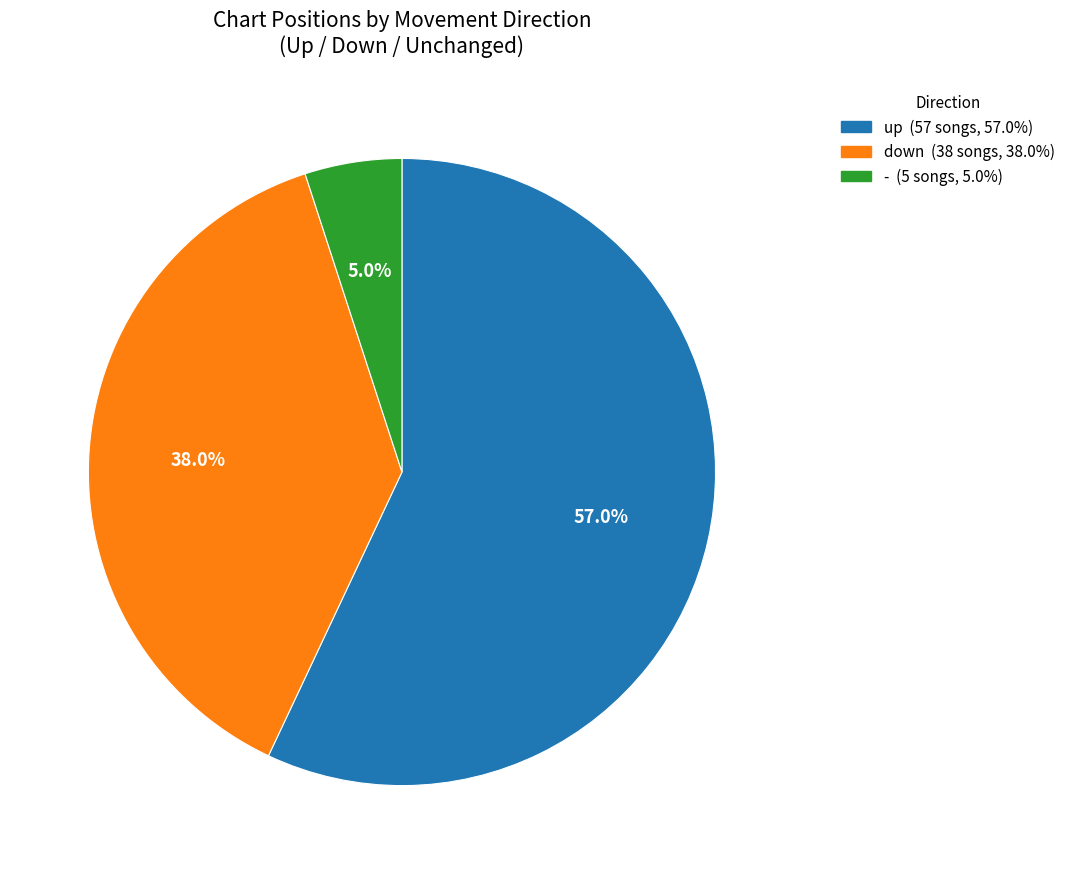

To the nearest percent, what percentage of the pie is -?

5%